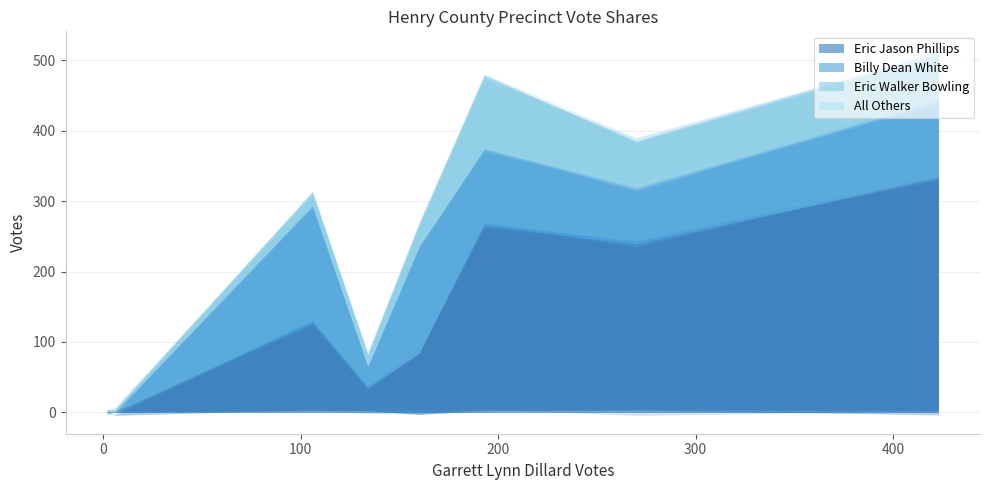

List the labels in order of All Others value, largest first.

423, 160, 193, 106, 270, 134, 6, 2